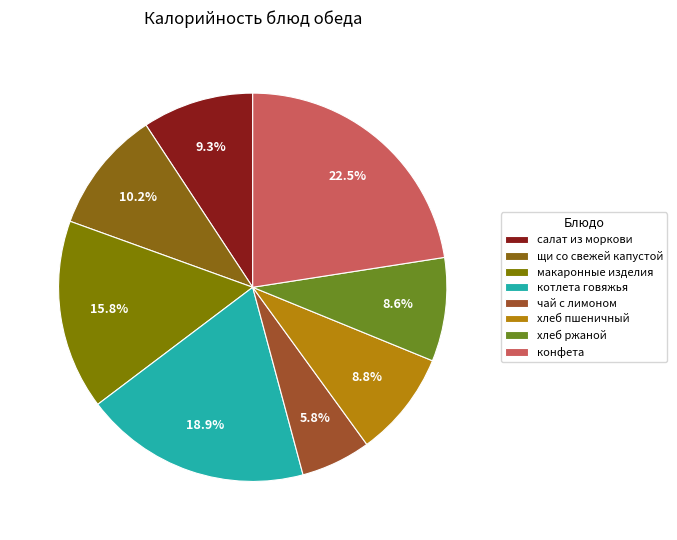

Is there any slice that represents more than half of the pie?

No